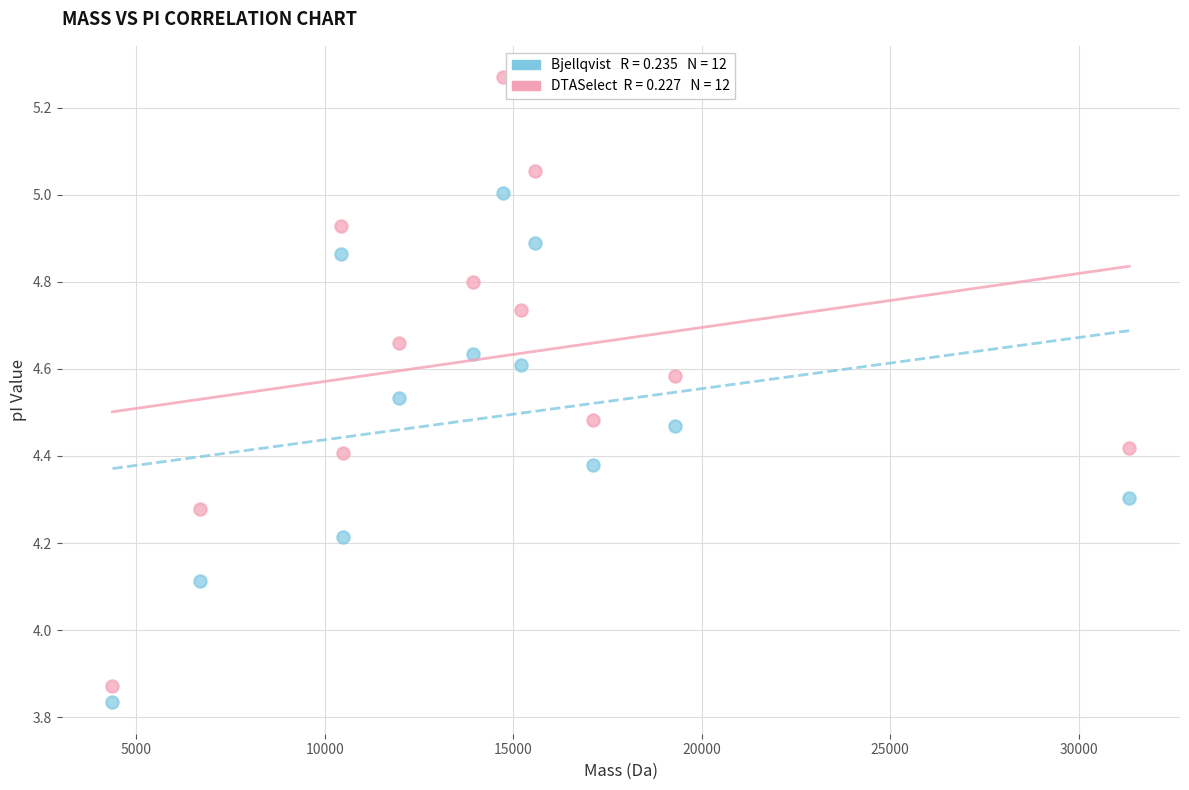

Across all data points, what is the range of Y values (max minus min)?

1.4